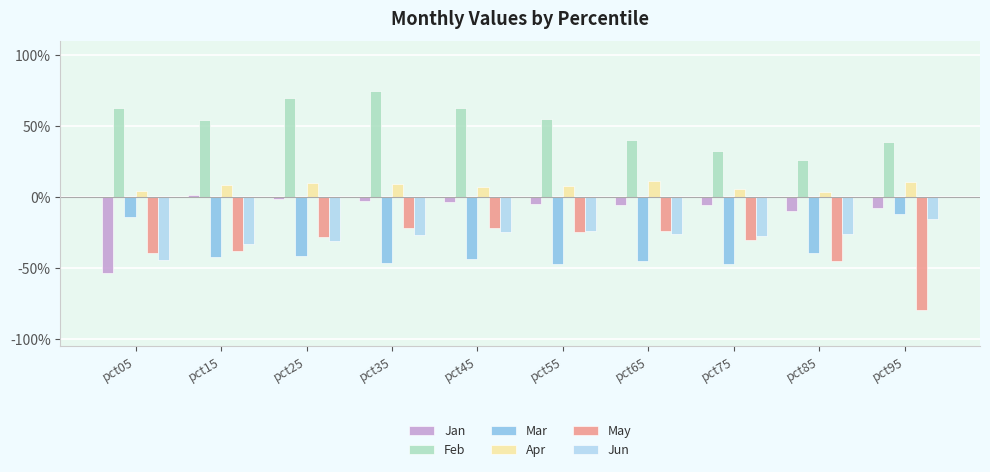

At how many categories does at least one series exceed 0?

10